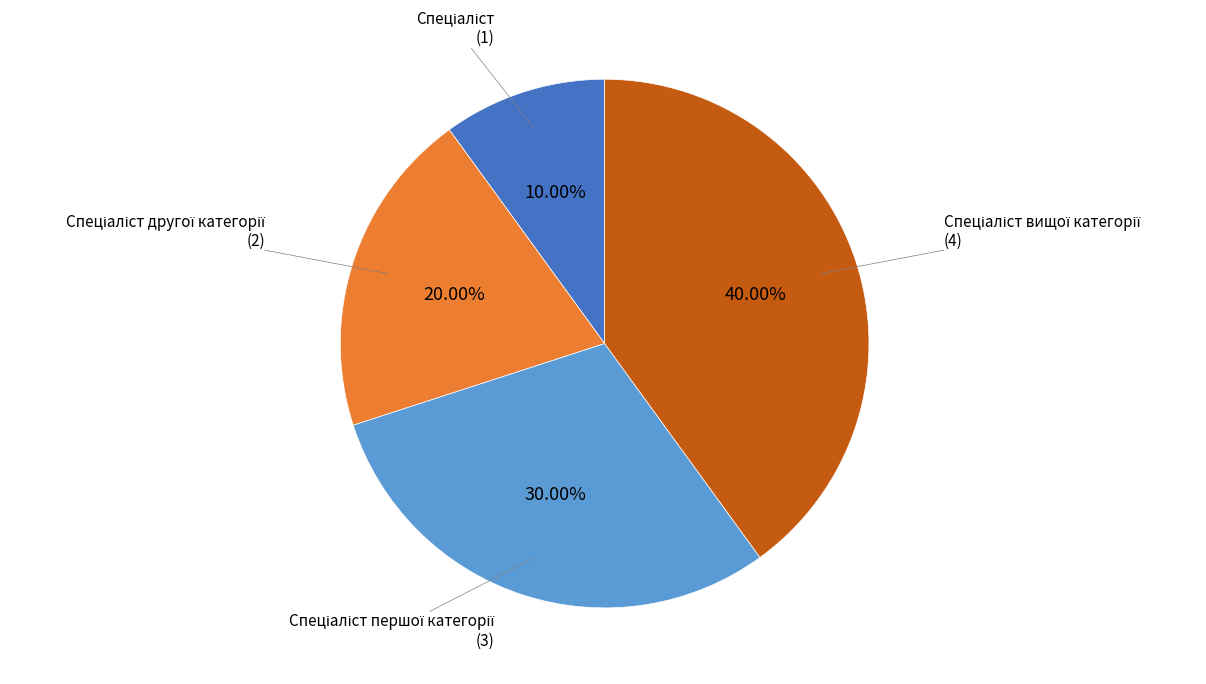

Is there any slice that represents more than half of the pie?

No